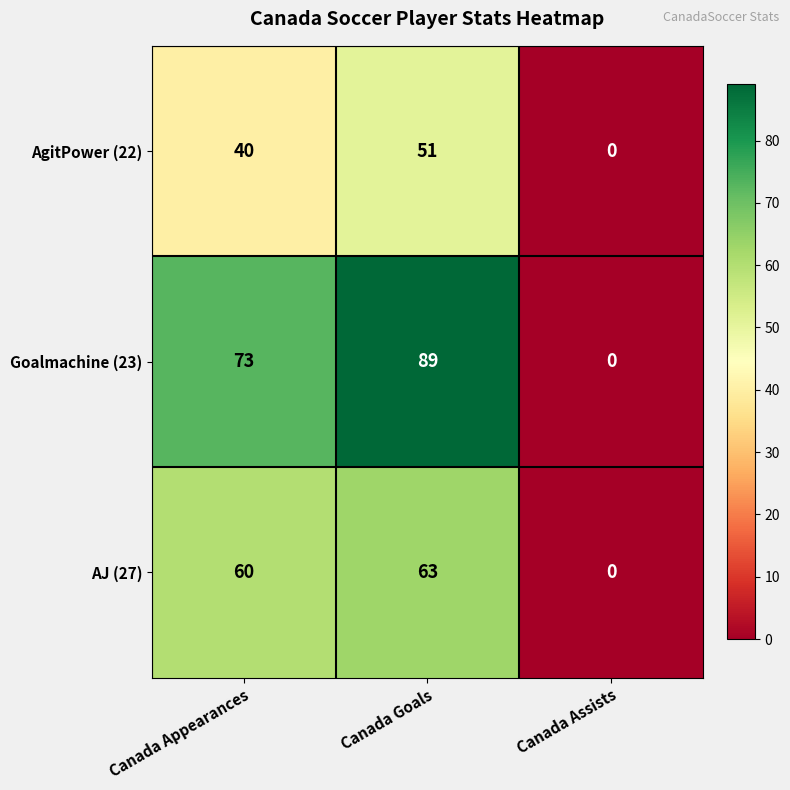

What is the total value across all series at Canada Appearances?

173